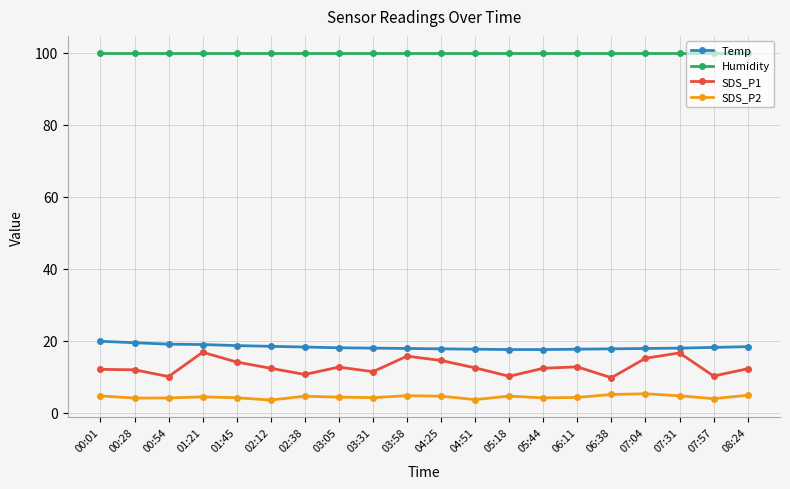

True or false: Temp and Humidity intersect in this chart.

False